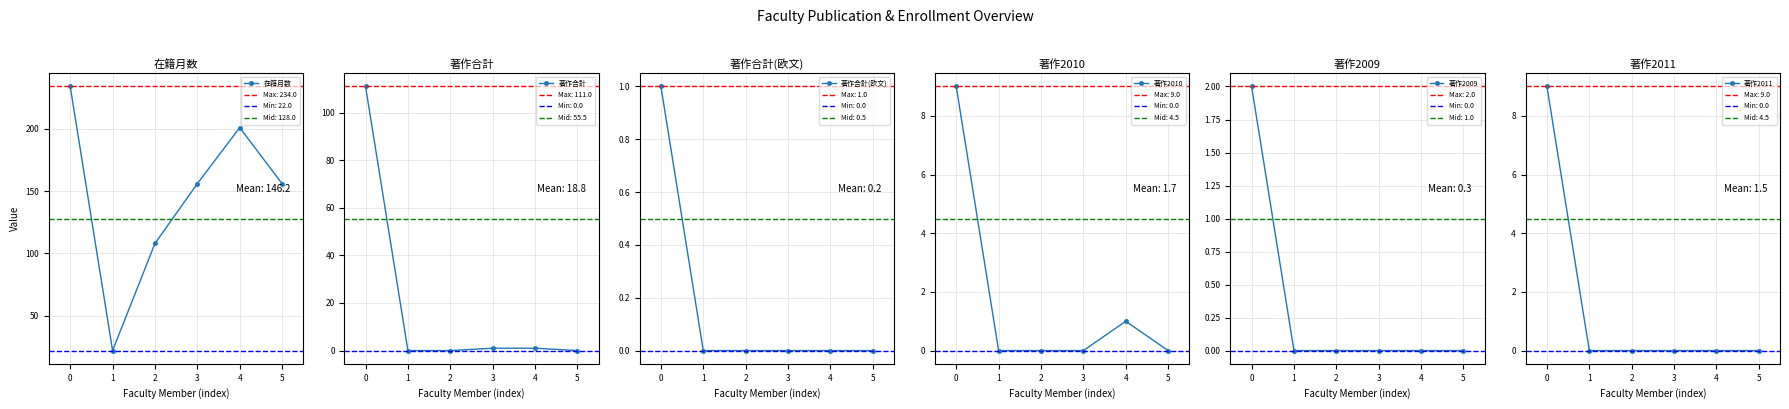

How many data points in 在籍月数 are above 156?

2